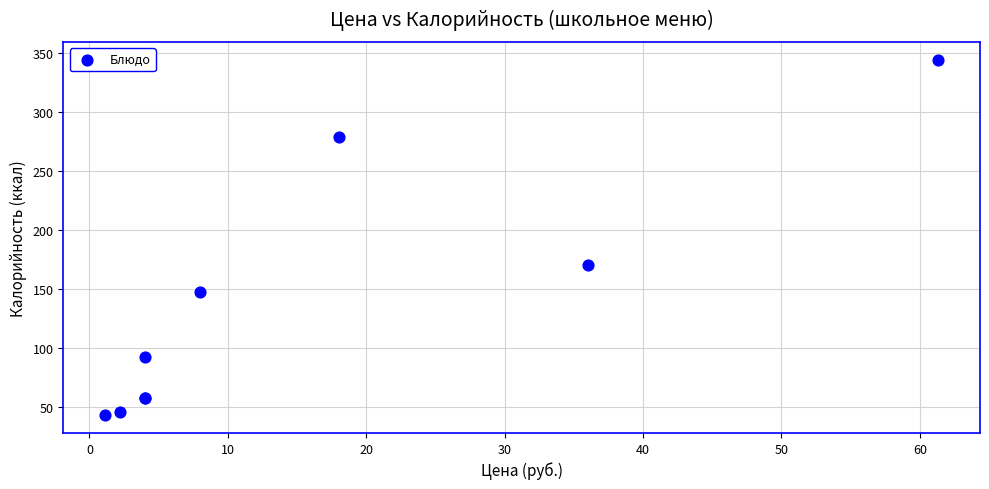

What Y value in the scatter plot is closest to 193?

170.0